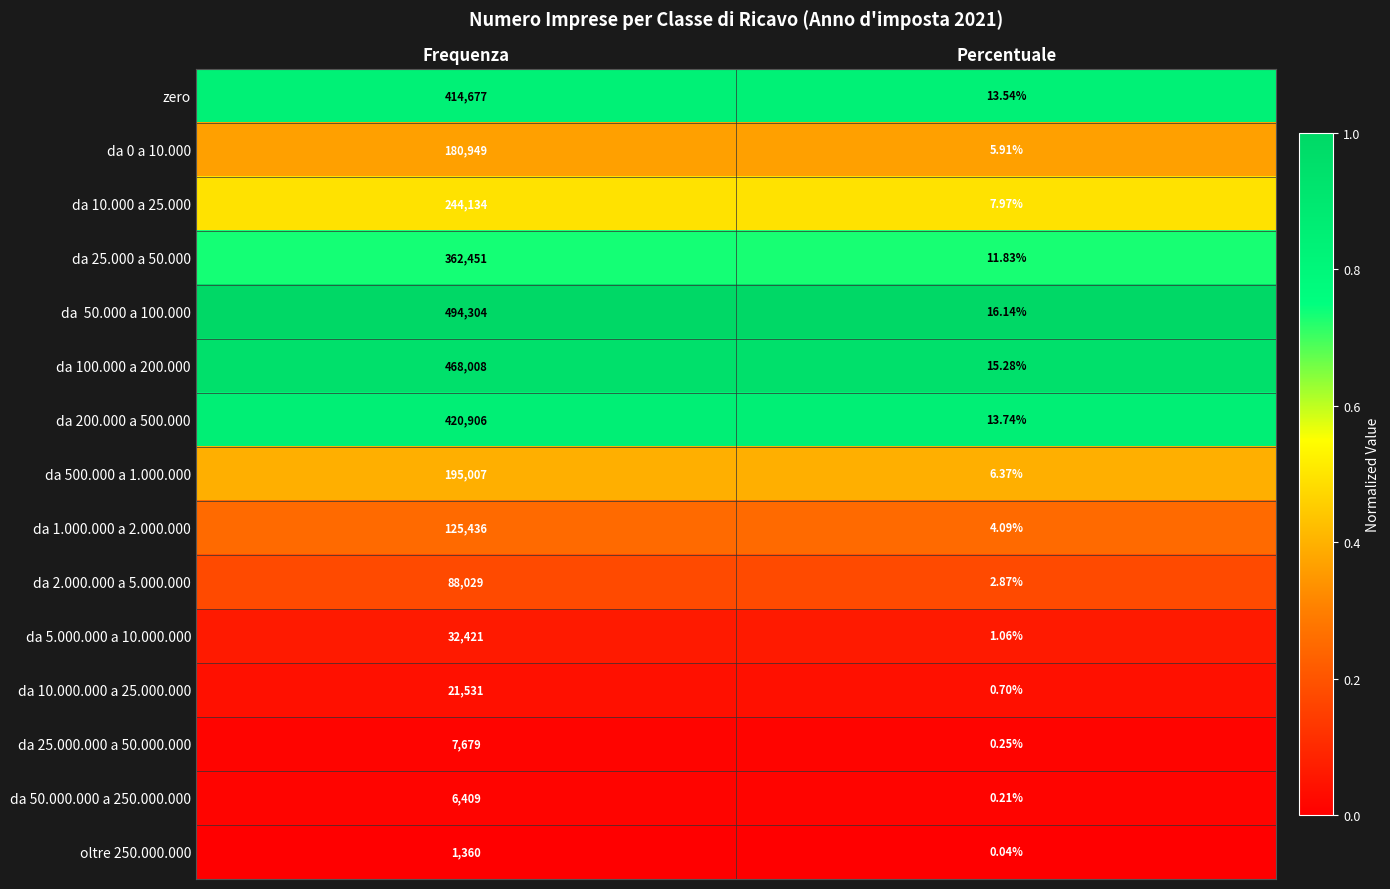

At which category is the sum across all series the highest?

Frequenza